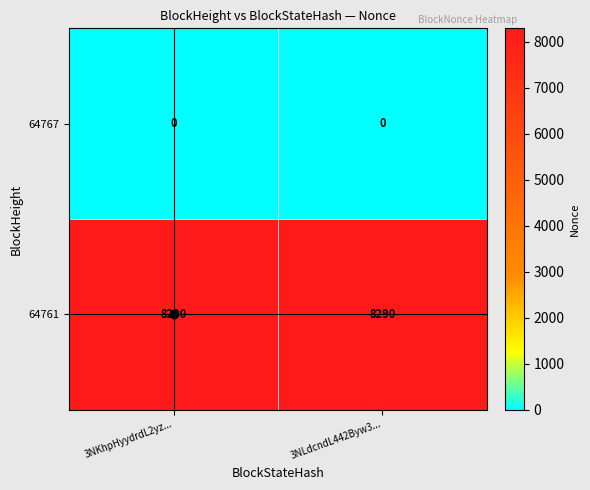

What is the average value of the 64761 series?

8290